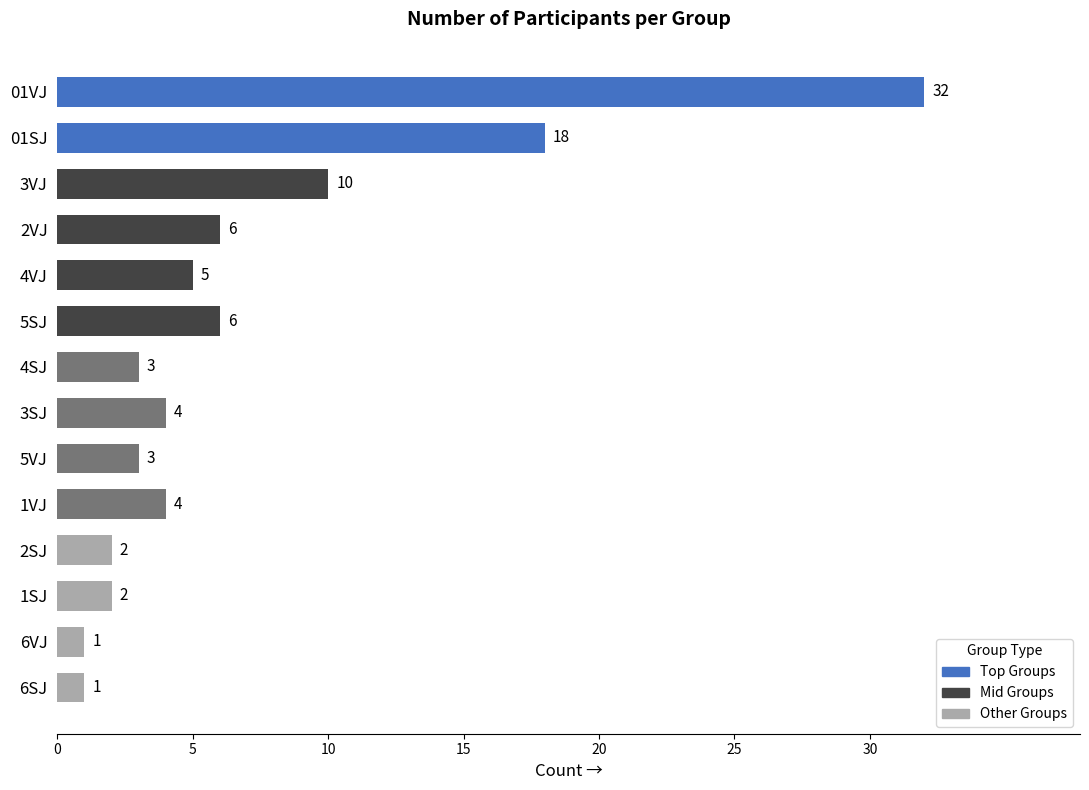

Which category has the highest value across all series?

01VJ